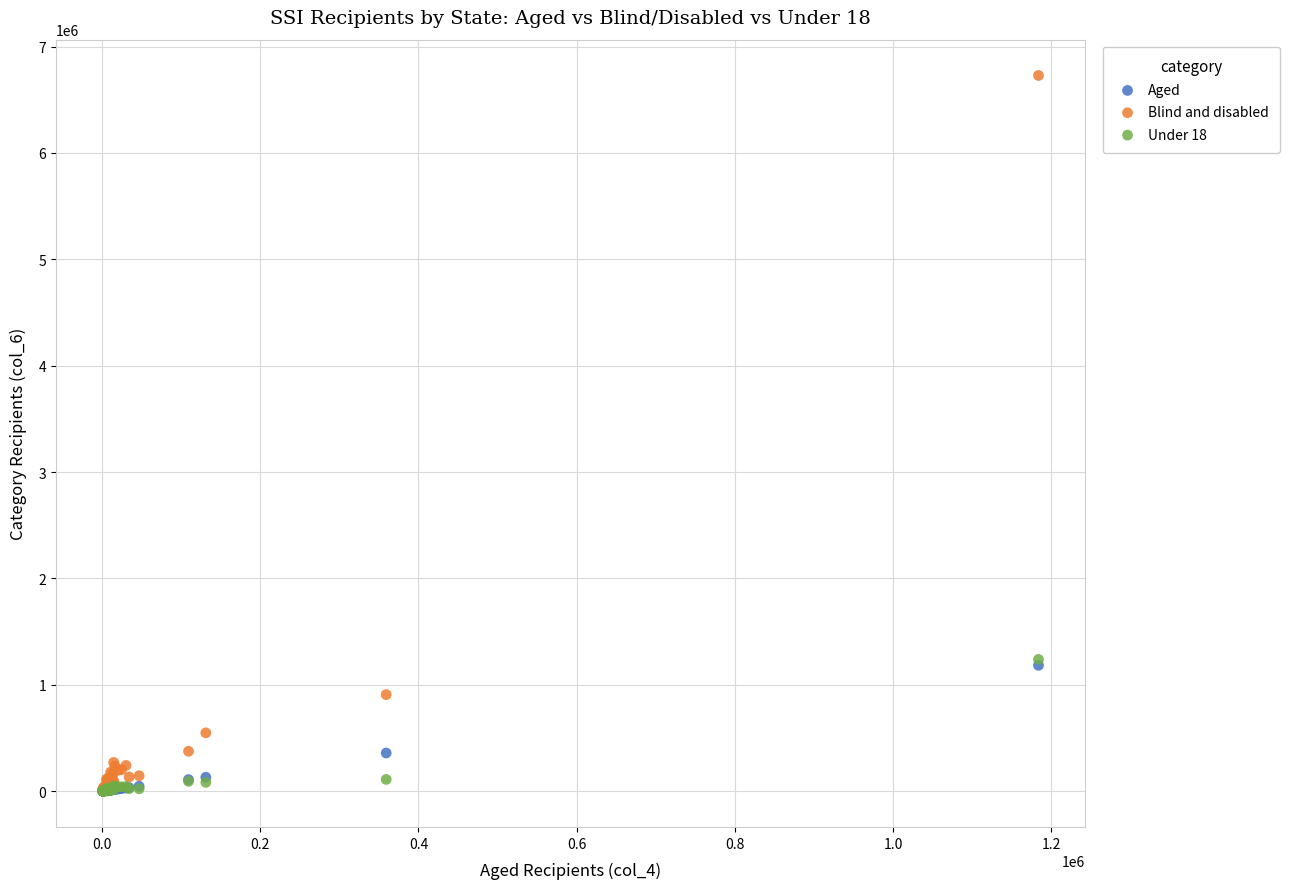

Which series has the largest Y range (max minus min)?

Blind and disabled